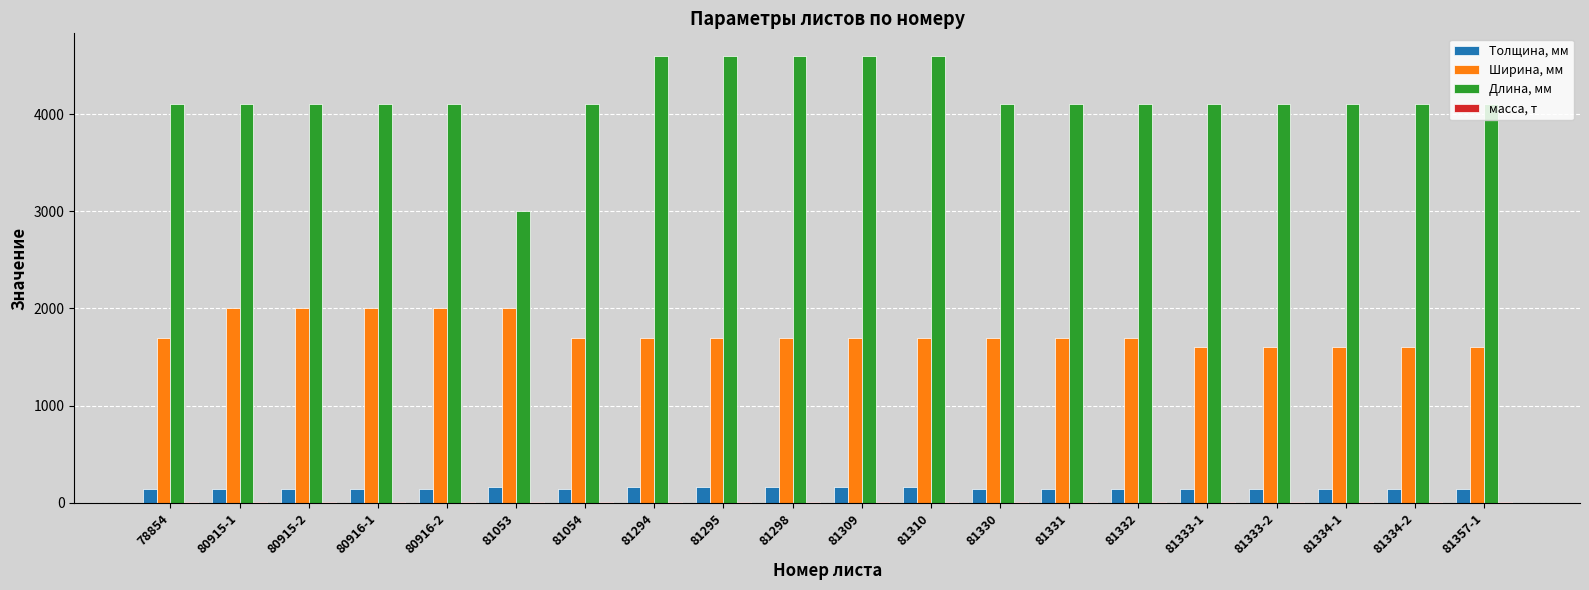

Are the bars horizontal?

No